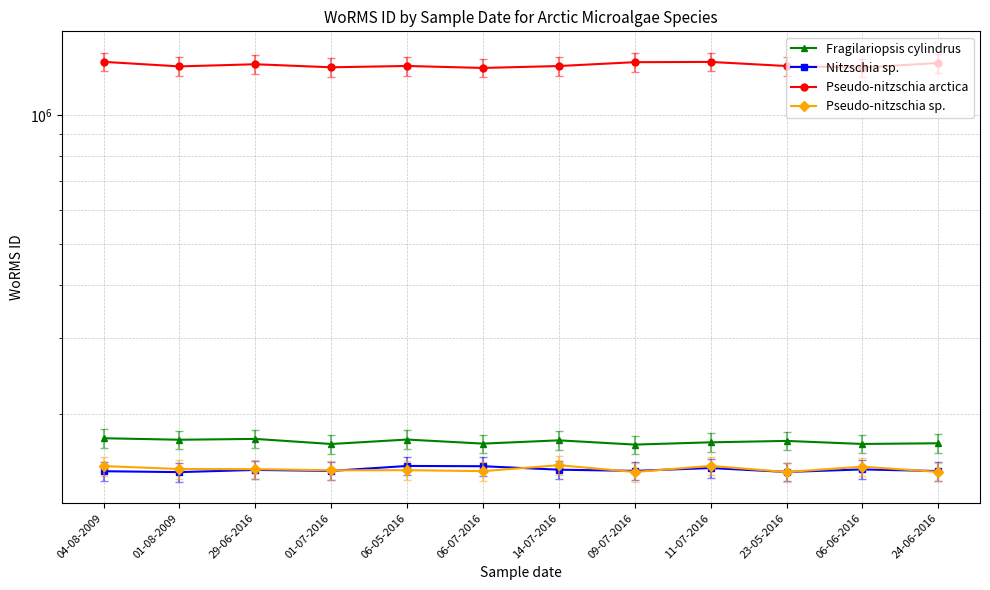

What is the label of the 4th point from the left?

01-07-2016